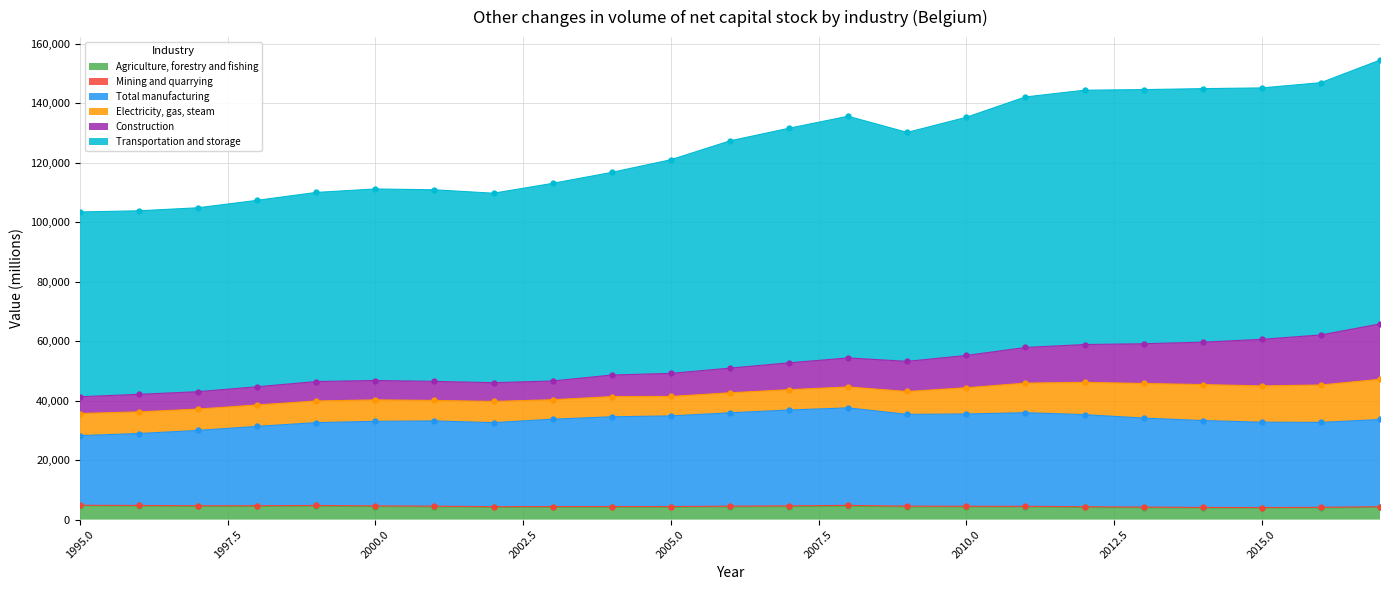

True or false: Transportation and storage has a value of 69362.0 at 2011.

False